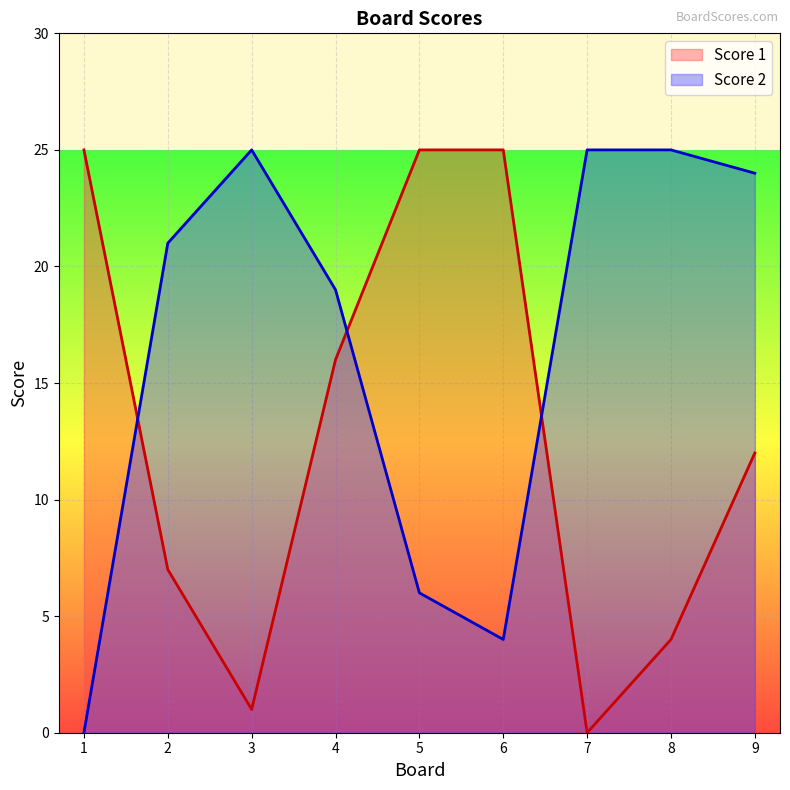

At which label is Score 1 closest to 12?

9